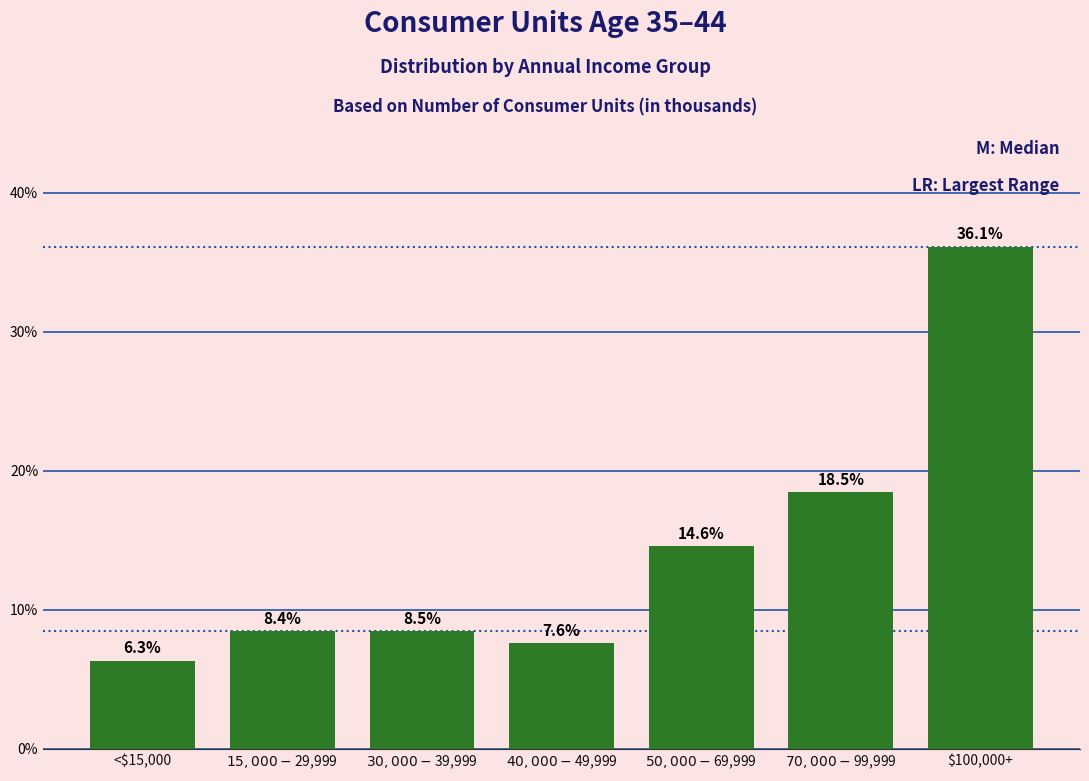

Reading left to right, transcribe all the data shown in this chart.

6.3	8.4	8.5	7.6	14.6	18.5	36.1